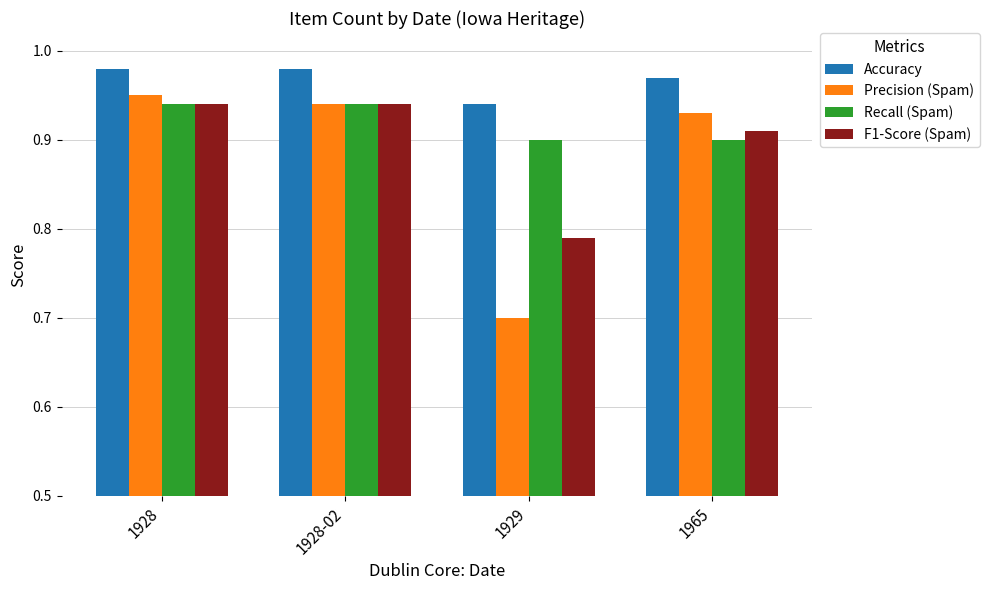

Is the value of Recall (Spam) at 1929 greater than the value of Precision (Spam) at 1929?

Yes